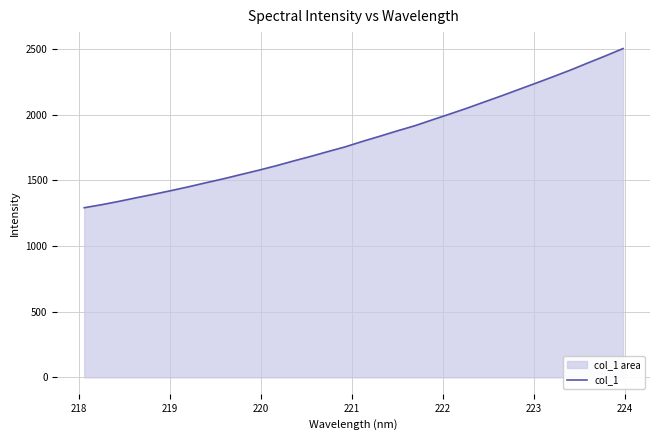

How many lines are shown in the chart?

1